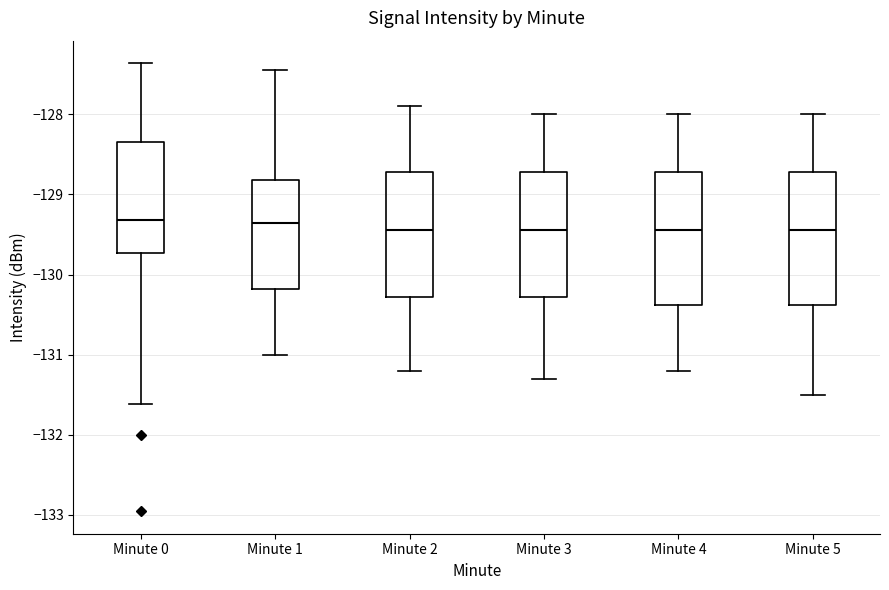

Reading left to right, read every box against the y-axis: the position of its median line, the range the box covers, and the ends of its whiskers. The values are not printed on the chart, so give them approximately, as read against the axis.

Minute 0: median -129.3, box -129.7 to -128.3, whiskers -131.6 to -127.4
Minute 1: median -129.4, box -130.2 to -128.8, whiskers -131.0 to -127.4
Minute 2: median -129.4, box -130.3 to -128.7, whiskers -131.2 to -127.9
Minute 3: median -129.4, box -130.3 to -128.7, whiskers -131.3 to -128.0
Minute 4: median -129.4, box -130.4 to -128.7, whiskers -131.2 to -128.0
Minute 5: median -129.4, box -130.4 to -128.7, whiskers -131.5 to -128.0